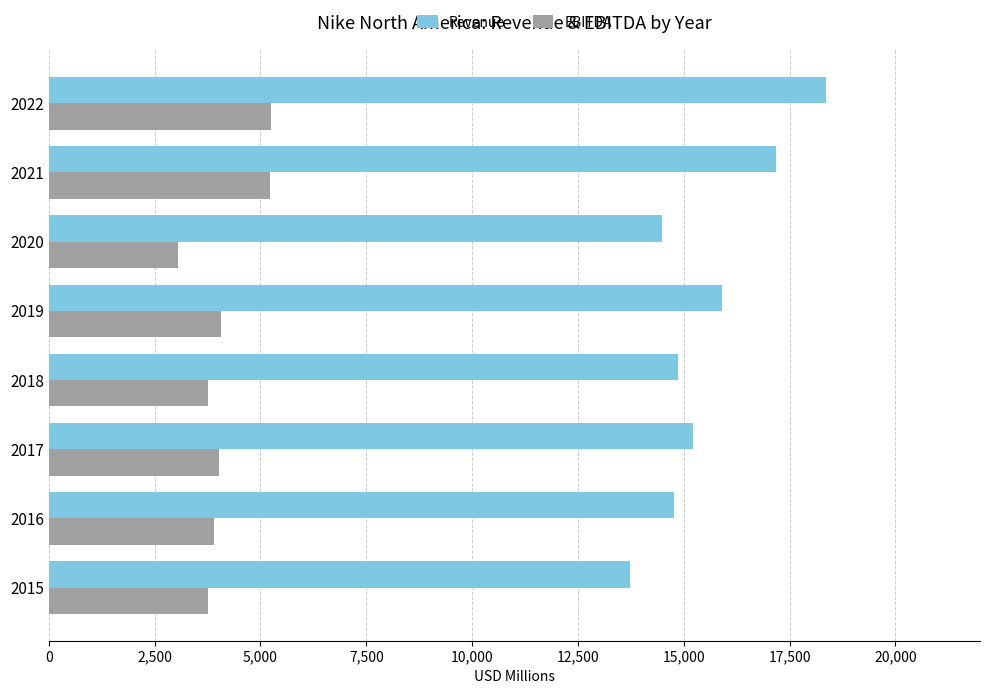

Is the value of Revenue at 2017 greater than the value of EBITDA at 2020?

Yes